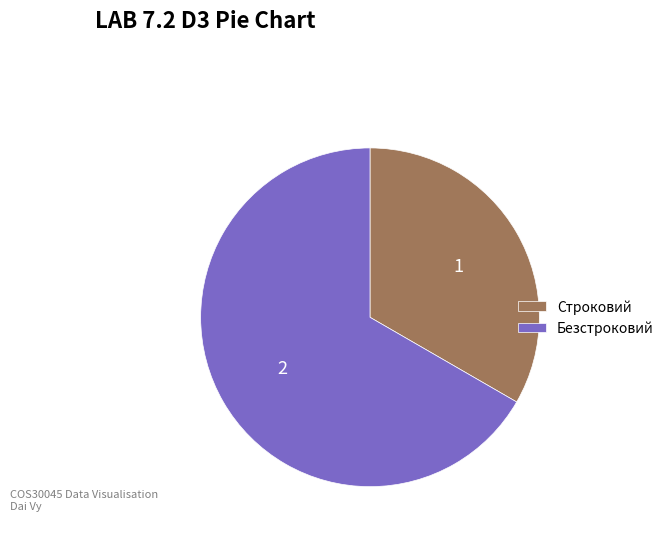

Which category has the smallest portion of the pie?

Строковий